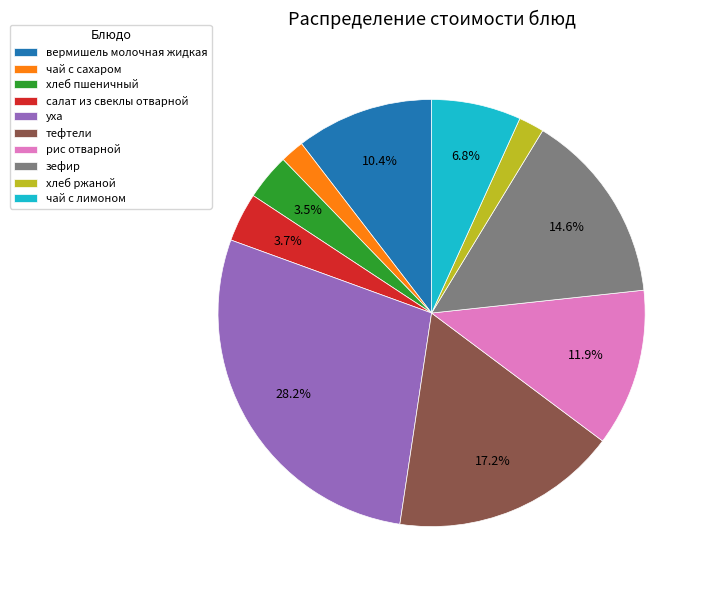

Is it true that вермишель молочная жидкая is 1% of the pie?

False